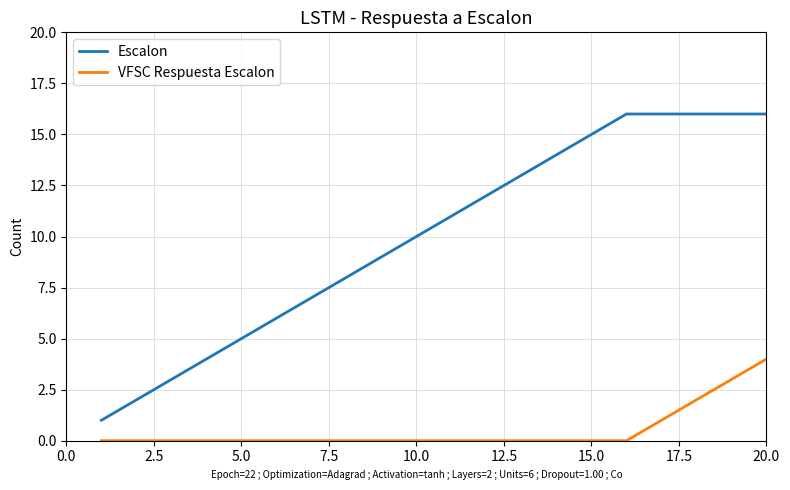

Which series has the widest spread of values?

Escalon